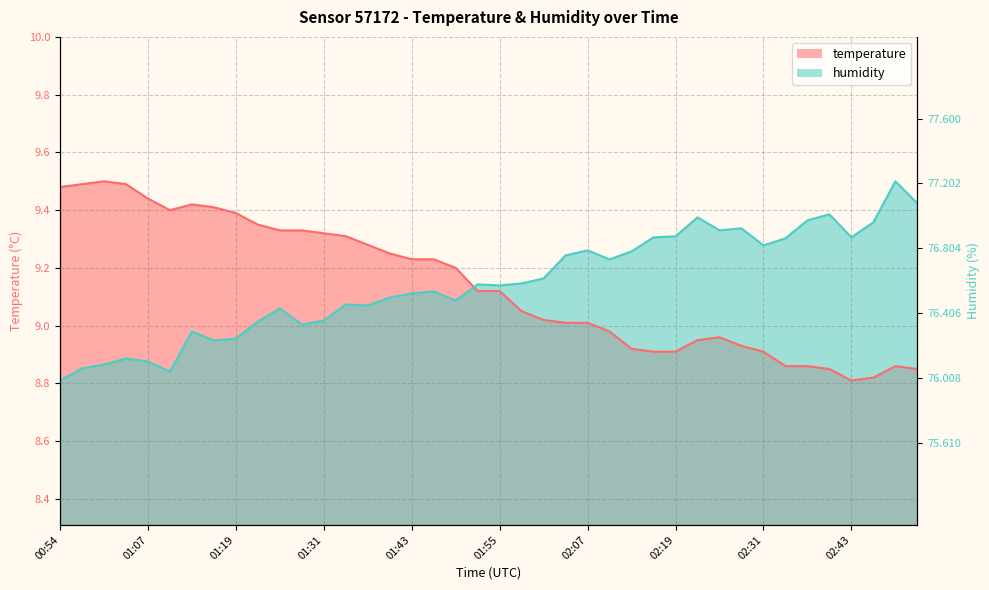

Where is the first local maximum for temperature?

01:01